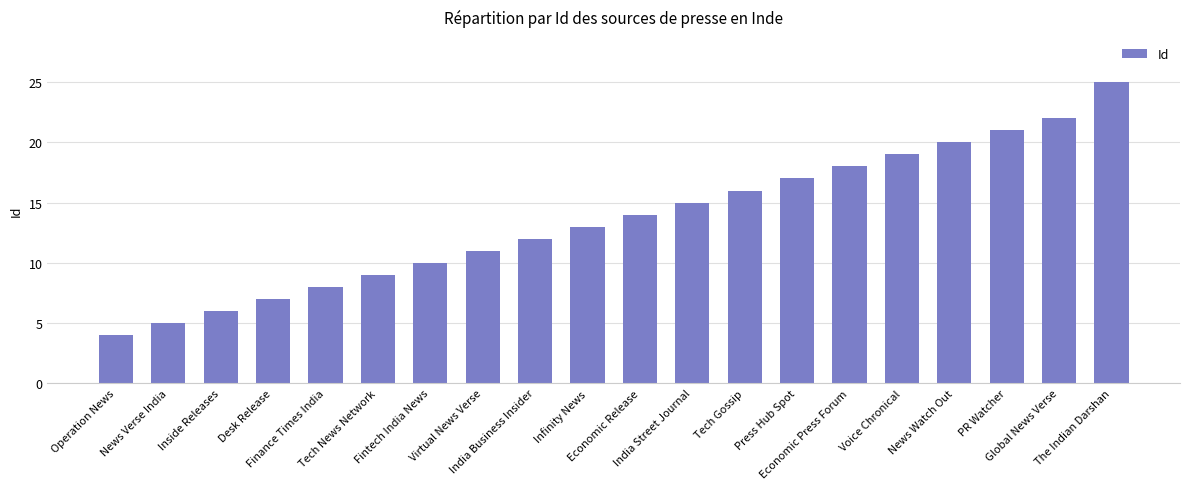

Does the chart contain stacked bars?

No